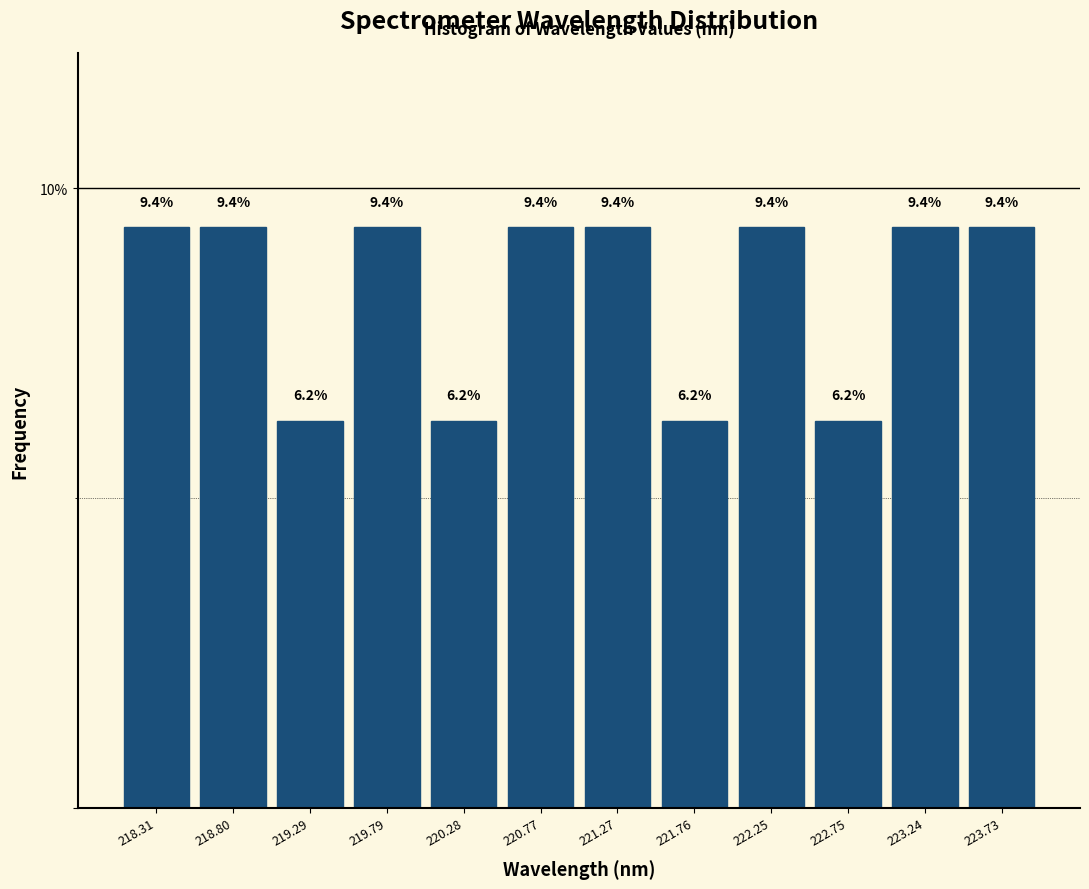

Reading left to right, transcribe this chart: for each bar, give the range it covers on the x-axis and its height. The bar edges are not printed on the chart, so give them approximately, as read against the axis.

218.05 to 218.55: 9.4
218.55 to 219.05: 9.4
219.05 to 219.55: 6.2
219.55 to 220.05: 9.4
220.05 to 220.55: 6.2
220.55 to 221.00: 9.4
221.00 to 221.50: 9.4
221.50 to 222.00: 6.2
222.00 to 222.50: 9.4
222.50 to 223.00: 6.2
223.00 to 223.50: 9.4
223.50 to 224.00: 9.4